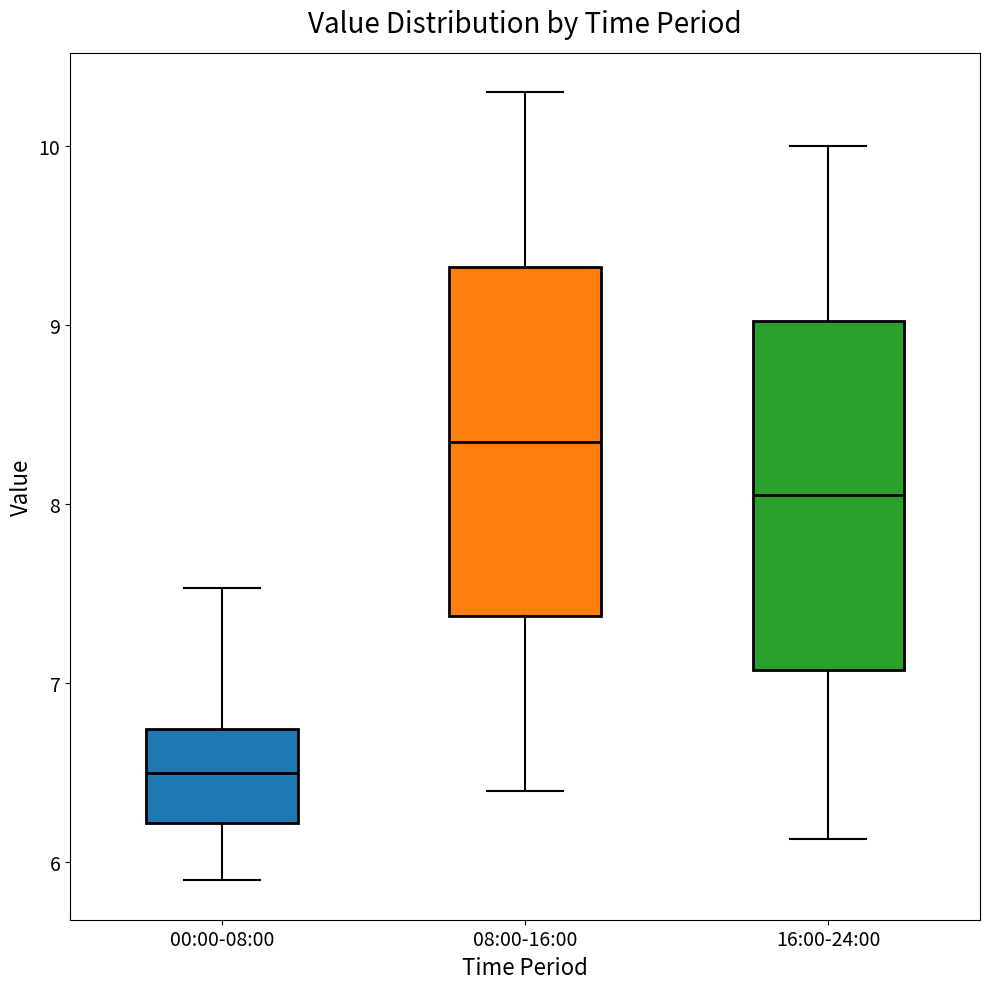

Where does the median line of the box for 08:00-16:00 sit on the y-axis? The values are not printed on the chart, so give them approximately, as read against the axis.

8.4